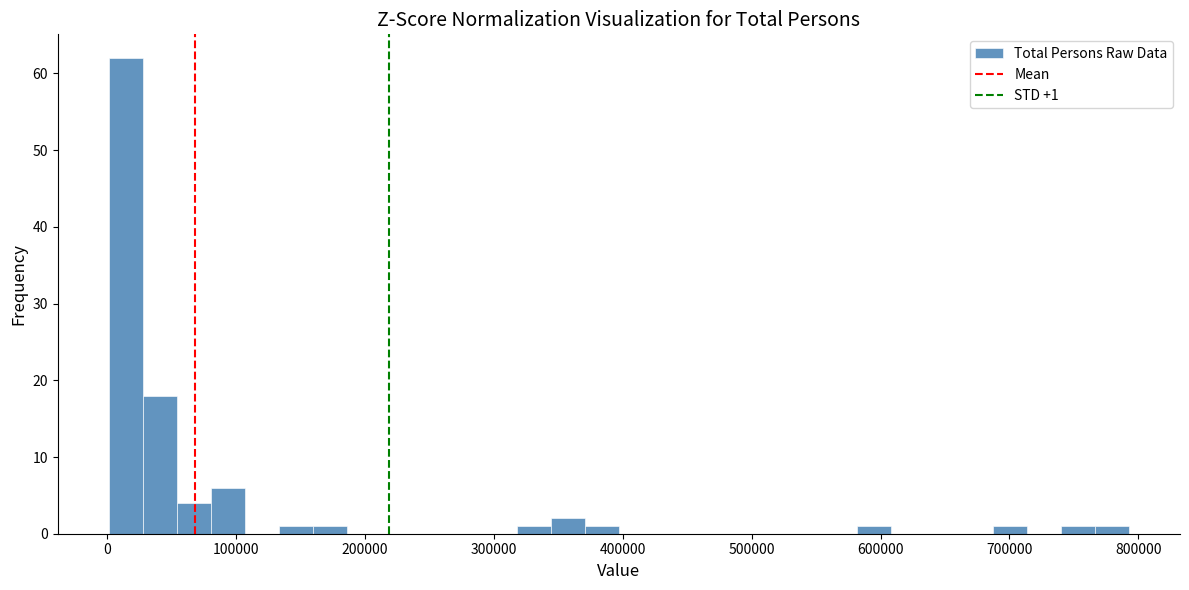

Read against the x-axis, roughly where is the centre of the tallest bar?

10000